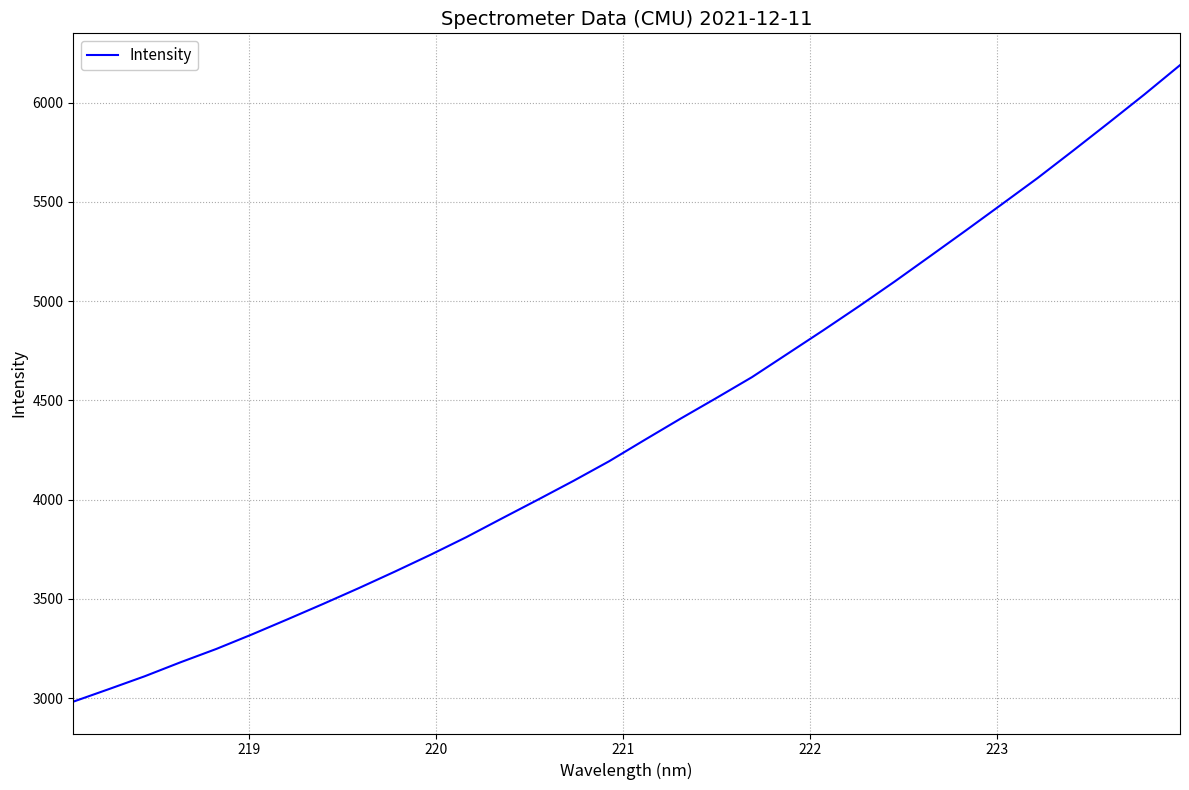

What is the smallest value displayed?

2982.4